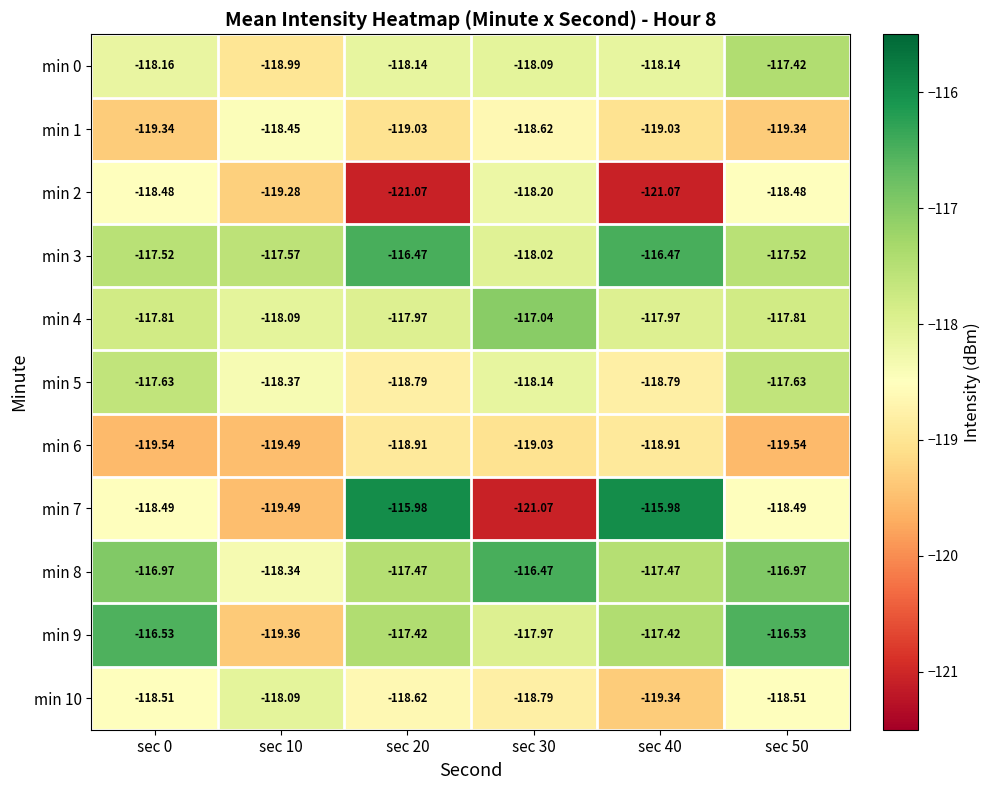

What is the greatest value displayed?

-116.0